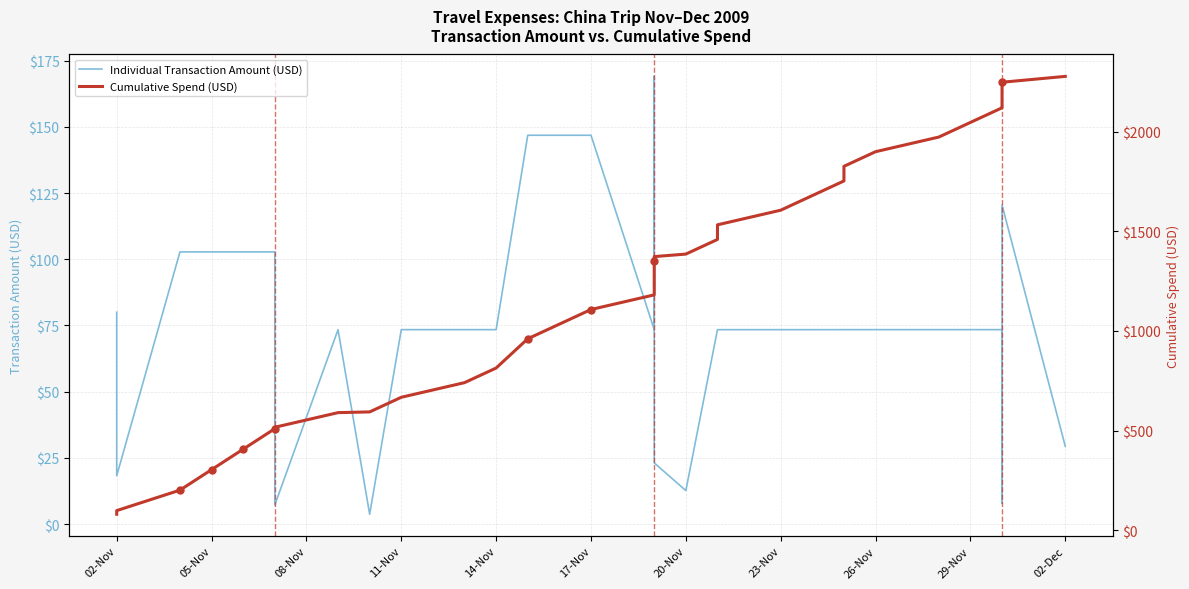

At 17-Nov, list the series in order from largest to smallest.

Cumulative Spend (USD), Individual Transaction Amount (USD)